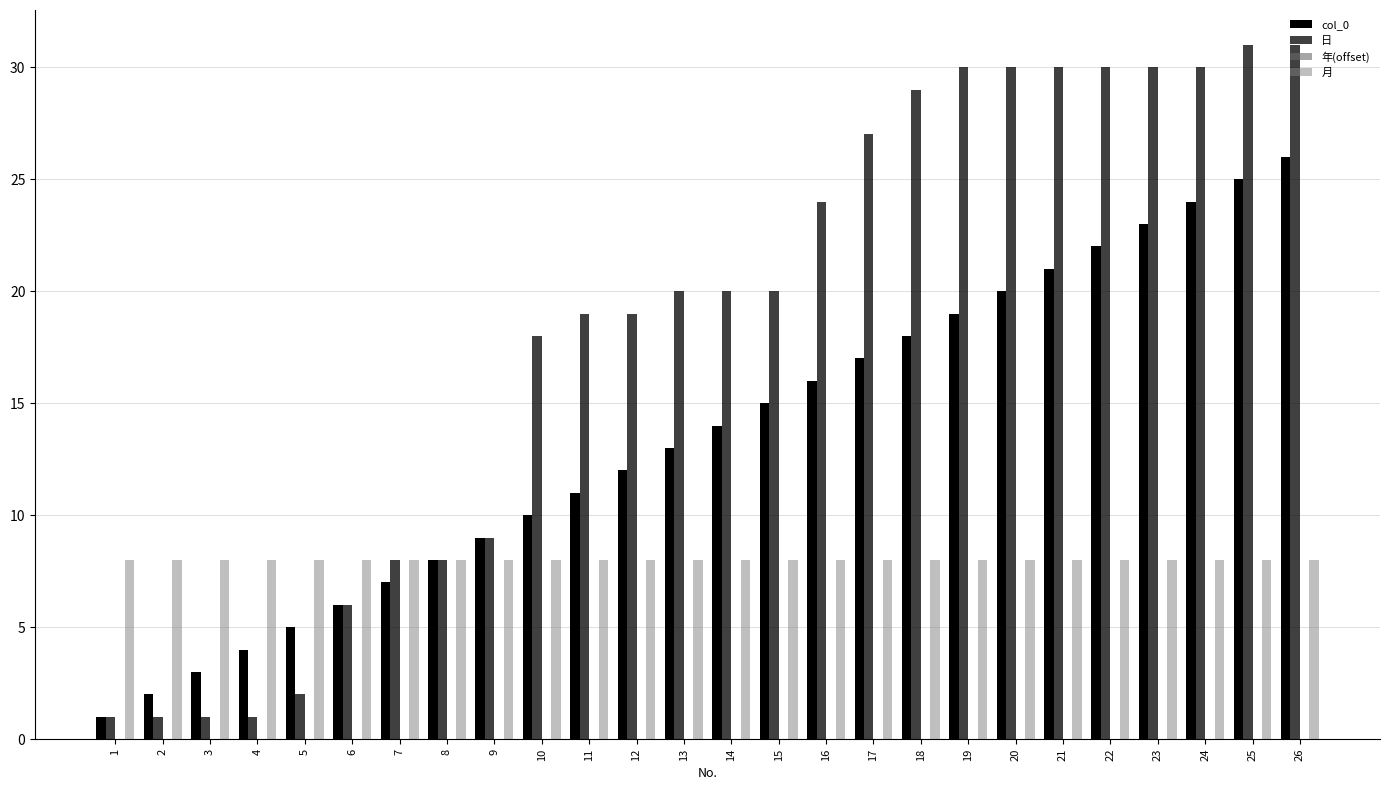

How many bars are there in each group?

3